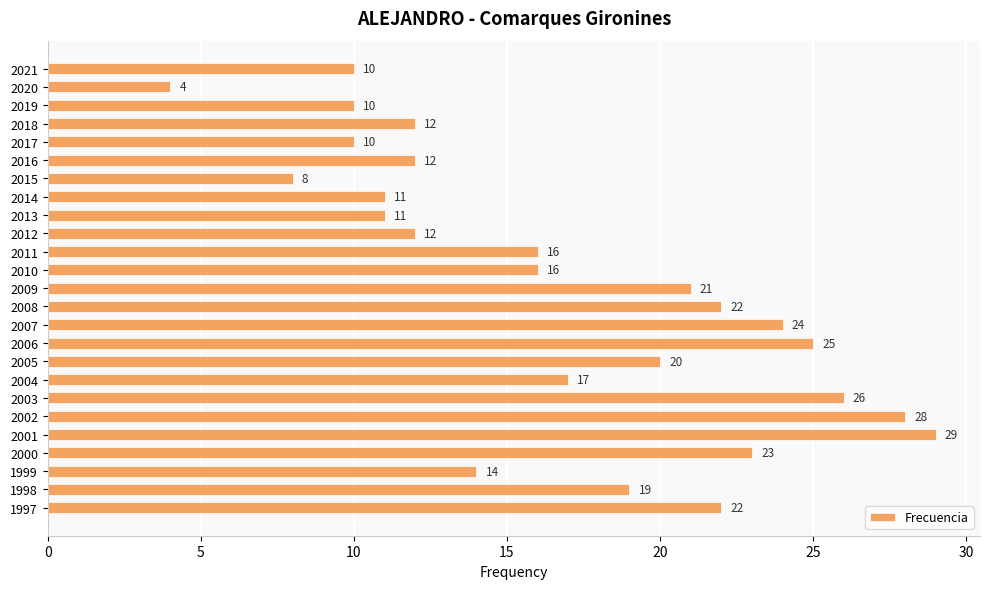

What is the maximum value shown in the chart?

29